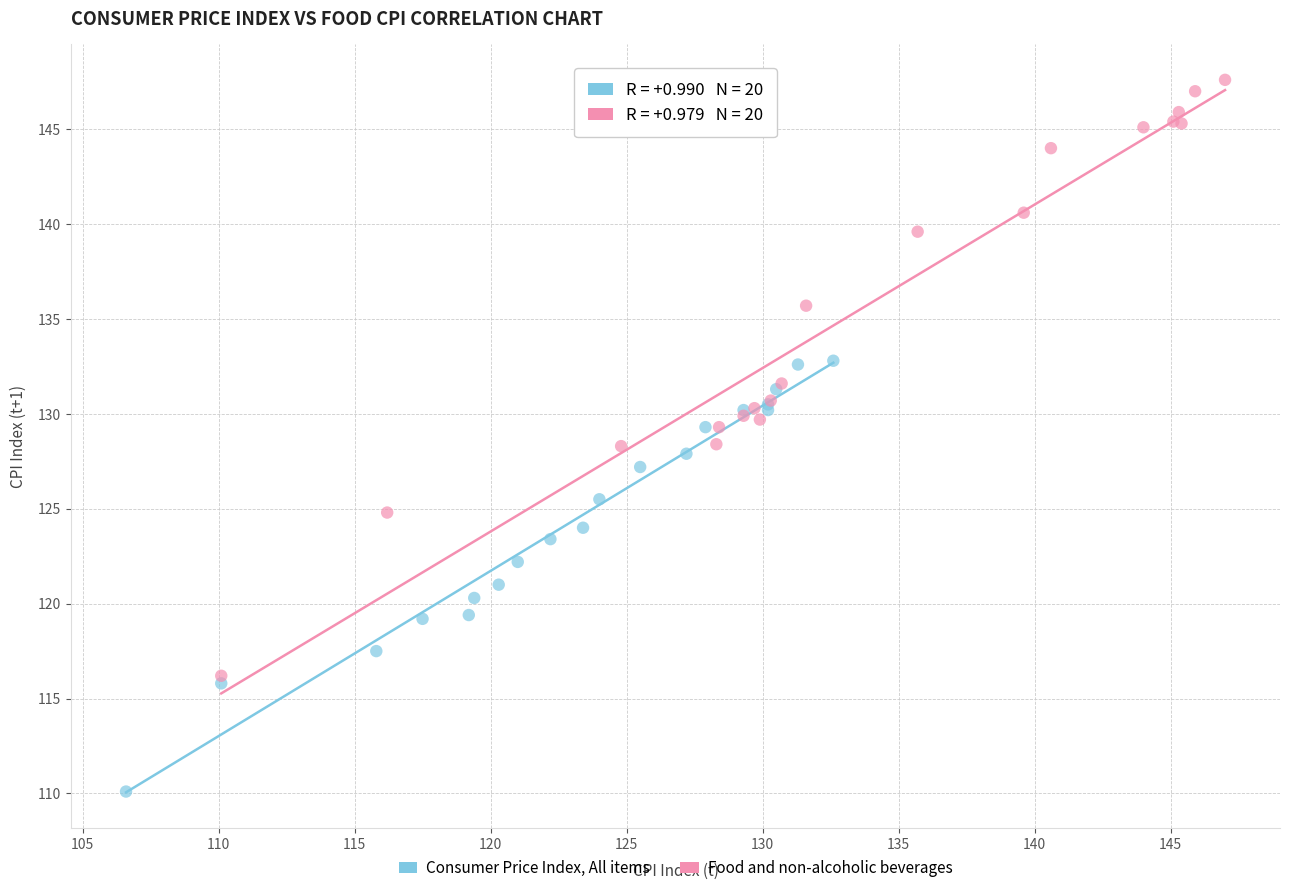

Which series has the largest Y range (max minus min)?

Food and non-alcoholic beverages